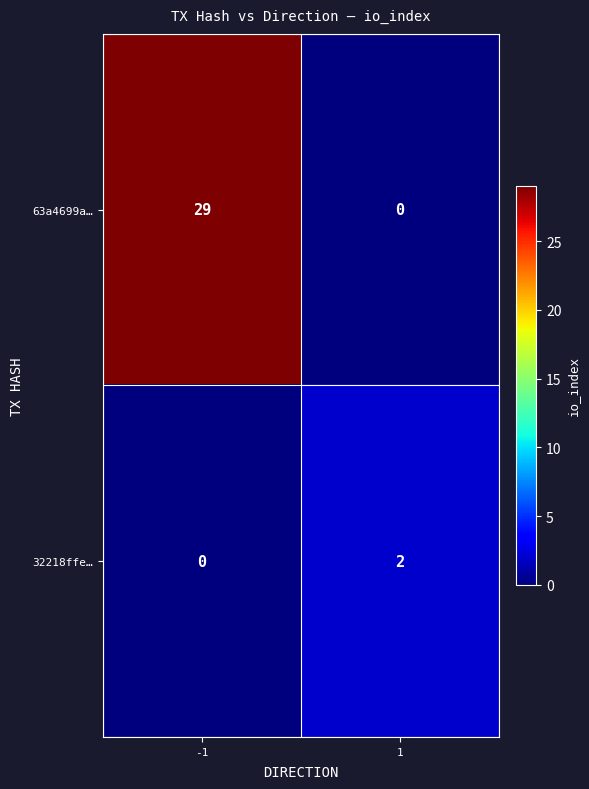

Count the number of categories in the chart.

2